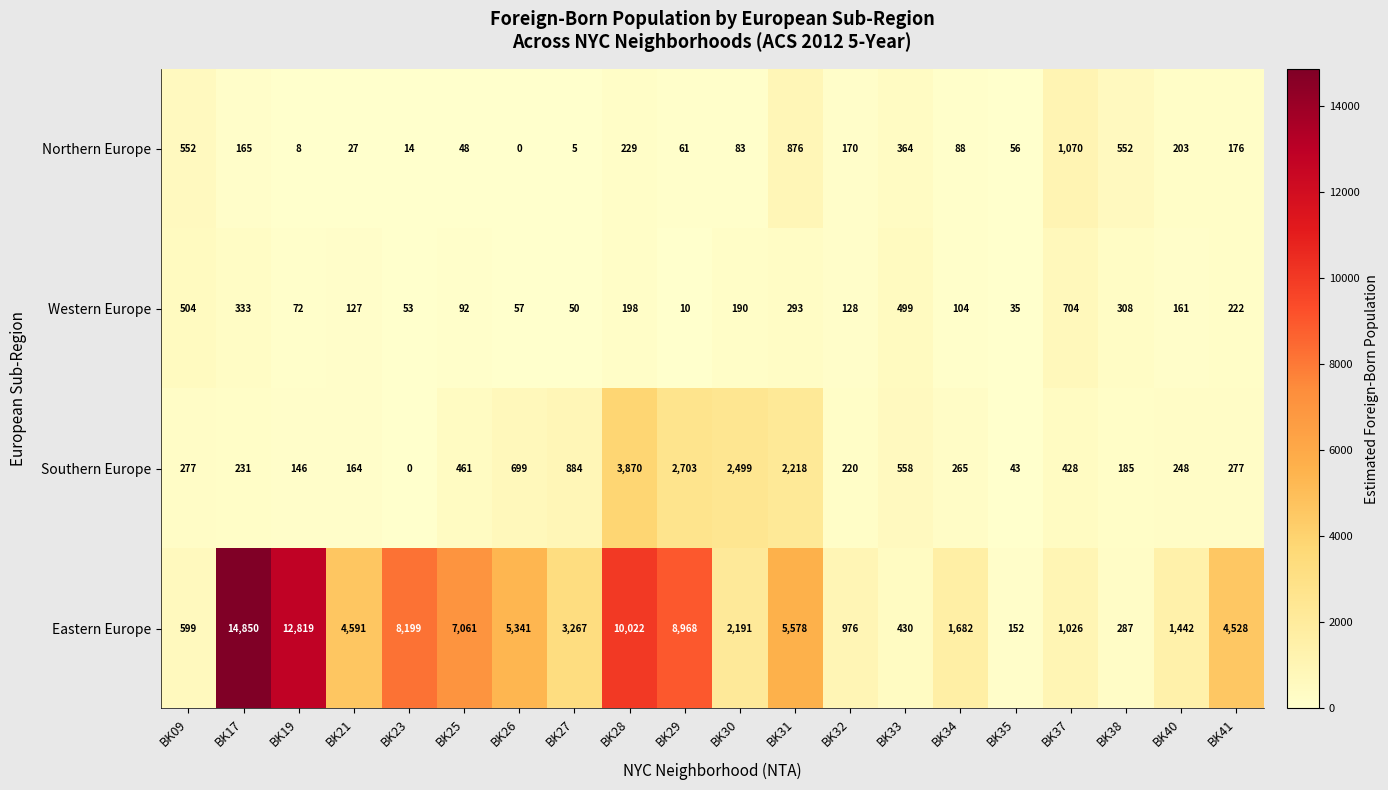

Rank the series at BK23 from highest to lowest value.

Eastern Europe, Western Europe, Northern Europe, Southern Europe